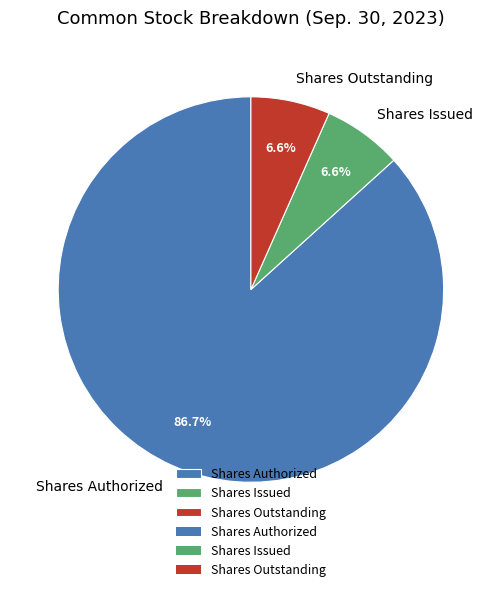

What is the largest slice in the pie chart?

Shares Authorized